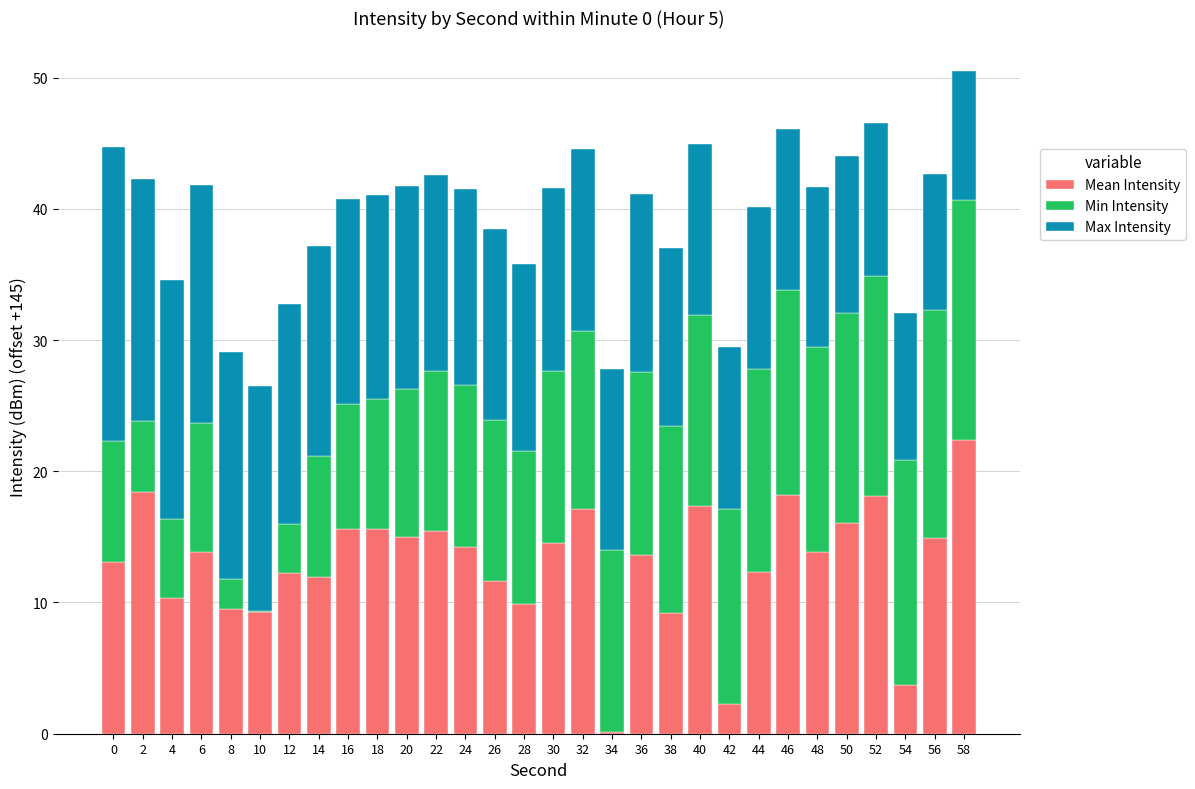

At which category is the sum across all series the highest?

58